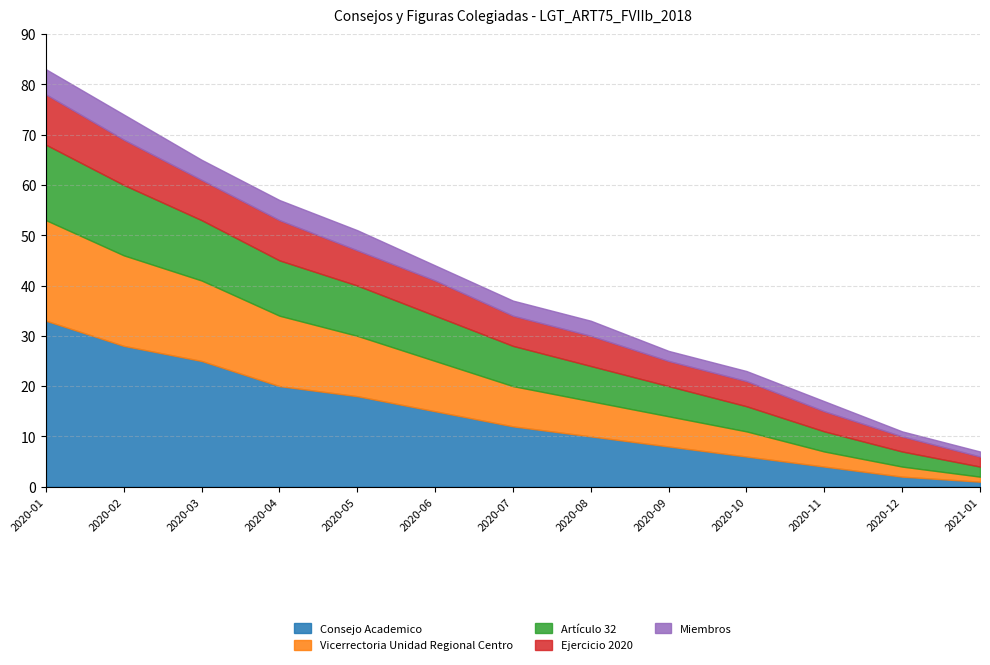

Reading right to left, what are all the values shown in this chart?

Consejo Academico: 2021-01=1	2020-12=2	2020-11=4	2020-10=6	2020-09=8	2020-08=10	2020-07=12	2020-06=15	2020-05=18	2020-04=20	2020-03=25	2020-02=28	2020-01=33
Vicerrectoria Unidad Regional Centro: 2021-01=1	2020-12=2	2020-11=3	2020-10=5	2020-09=6	2020-08=7	2020-07=8	2020-06=10	2020-05=12	2020-04=14	2020-03=16	2020-02=18	2020-01=20
Artículo 32: 2021-01=2	2020-12=3	2020-11=4	2020-10=5	2020-09=6	2020-08=7	2020-07=8	2020-06=9	2020-05=10	2020-04=11	2020-03=12	2020-02=14	2020-01=15
Ejercicio 2020: 2021-01=2	2020-12=3	2020-11=4	2020-10=5	2020-09=5	2020-08=6	2020-07=6	2020-06=7	2020-05=7	2020-04=8	2020-03=8	2020-02=9	2020-01=10
Miembros: 2021-01=1	2020-12=1	2020-11=2	2020-10=2	2020-09=2	2020-08=3	2020-07=3	2020-06=3	2020-05=4	2020-04=4	2020-03=4	2020-02=5	2020-01=5